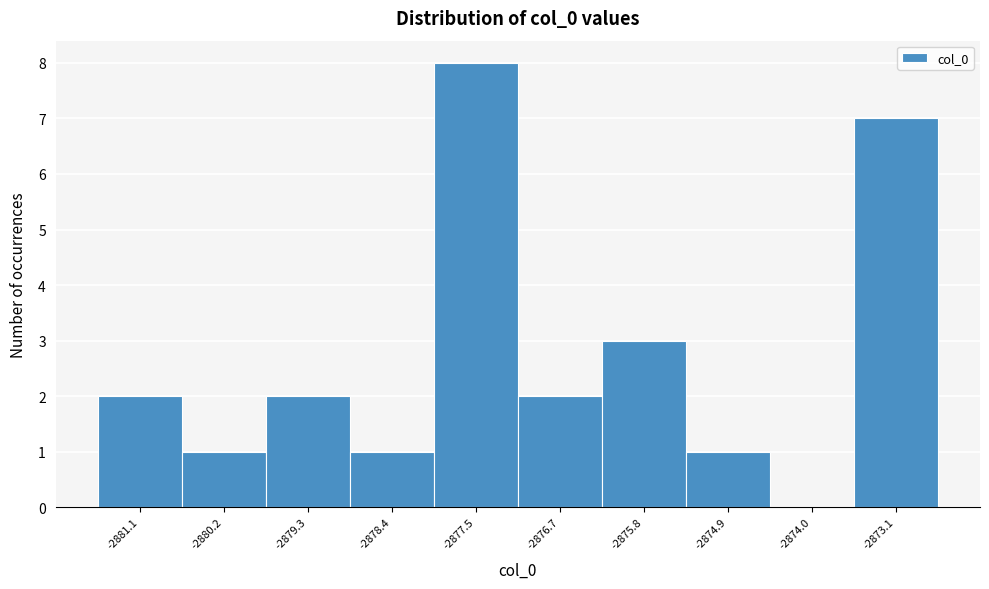

Which range on the x-axis has the tallest bar?

-2878.0 to -2877.1